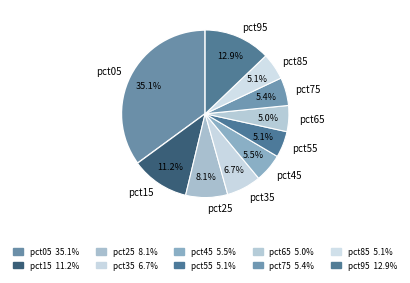

How much of the chart is everything except pct75?

94.6%